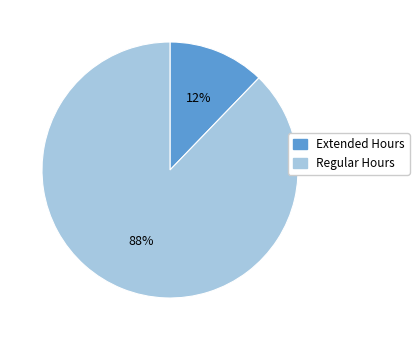

To the nearest percent, what is the average slice percentage?

50%